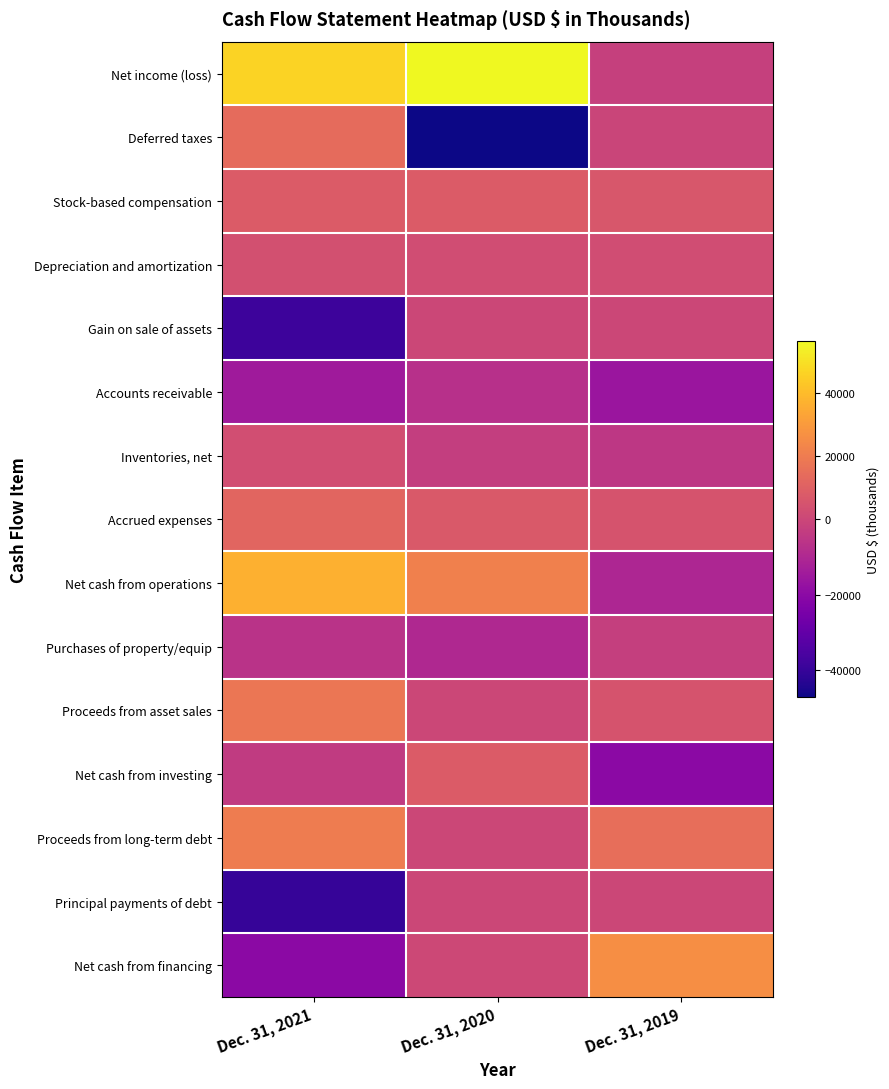

Reading left to right, transcribe all the data shown in this chart.

Net income (loss): Dec. 31, 2021=46289	Dec. 31, 2020=56201	Dec. 31, 2019=-2027
Deferred taxes: Dec. 31, 2021=13939	Dec. 31, 2020=-47203	Dec. 31, 2019=-371
Stock-based compensation: Dec. 31, 2021=8015	Dec. 31, 2020=7948	Dec. 31, 2019=6470
Depreciation and amortization: Dec. 31, 2021=3901	Dec. 31, 2020=2627	Dec. 31, 2019=2557
Gain on sale of assets: Dec. 31, 2021=-38591	Dec. 31, 2020=0	Dec. 31, 2019=0
Accounts receivable: Dec. 31, 2021=-14476	Dec. 31, 2020=-7128	Dec. 31, 2019=-16095
Inventories, net: Dec. 31, 2021=2748	Dec. 31, 2020=-2728	Dec. 31, 2019=-4975
Accrued expenses: Dec. 31, 2021=11596	Dec. 31, 2020=7157	Dec. 31, 2019=4888
Net cash from operations: Dec. 31, 2021=36619	Dec. 31, 2020=21320	Dec. 31, 2019=-10615
Purchases of property/equip: Dec. 31, 2021=-6617	Dec. 31, 2020=-9615	Dec. 31, 2019=-2350
Proceeds from asset sales: Dec. 31, 2021=17825	Dec. 31, 2020=282	Dec. 31, 2019=5000
Net cash from investing: Dec. 31, 2021=-3852	Dec. 31, 2020=8167	Dec. 31, 2019=-19995
Proceeds from long-term debt: Dec. 31, 2021=20000	Dec. 31, 2020=0	Dec. 31, 2019=15000
Principal payments of debt: Dec. 31, 2021=-40000	Dec. 31, 2020=0	Dec. 31, 2019=0
Net cash from financing: Dec. 31, 2021=-19990	Dec. 31, 2020=447	Dec. 31, 2019=25919